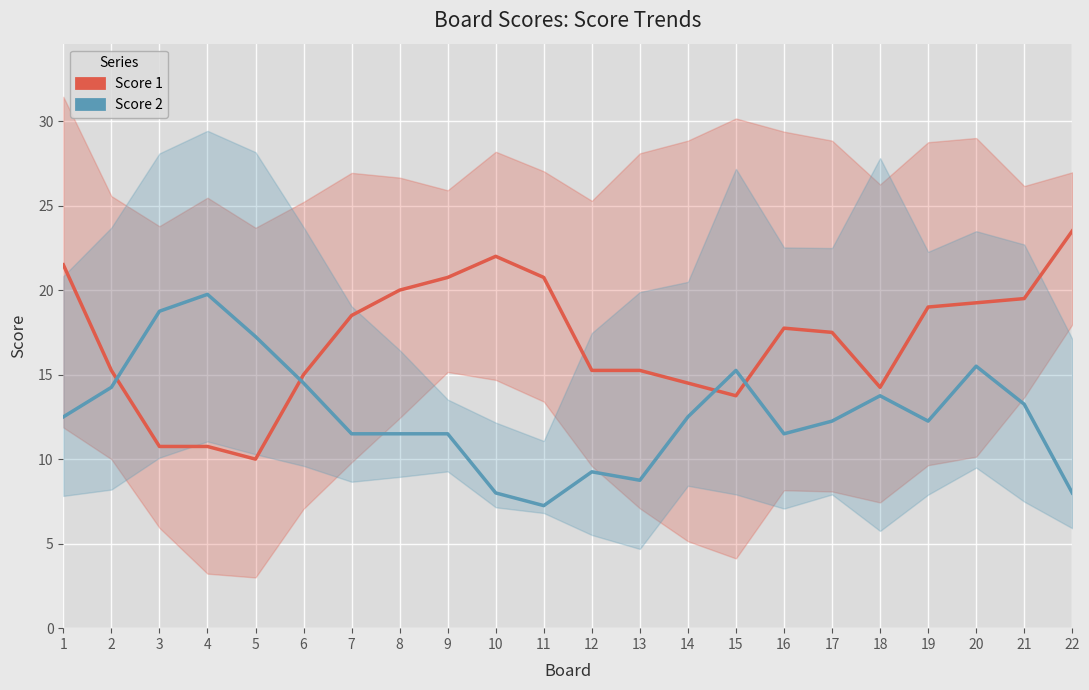

Which has a higher value, 3 or 2?

2